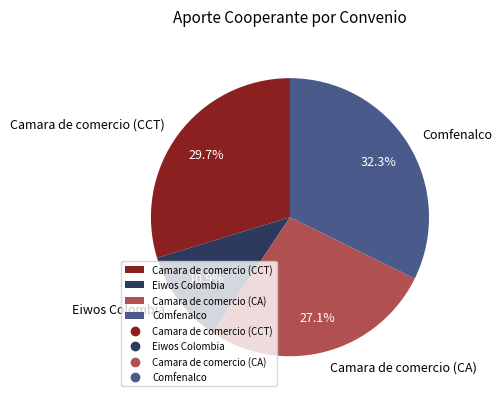

To the nearest percent, what portion does Comfenalco represent?

32%